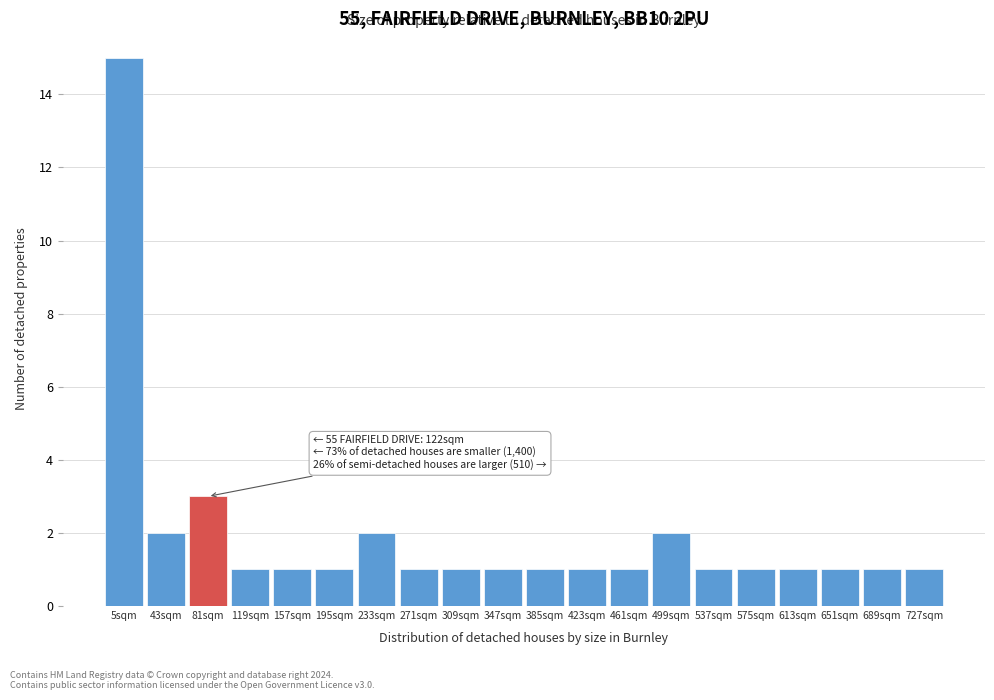

Reading left to right, what are all the values shown in this chart?

15	2	3	1	1	1	2	1	1	1	1	1	1	2	1	1	1	1	1	1